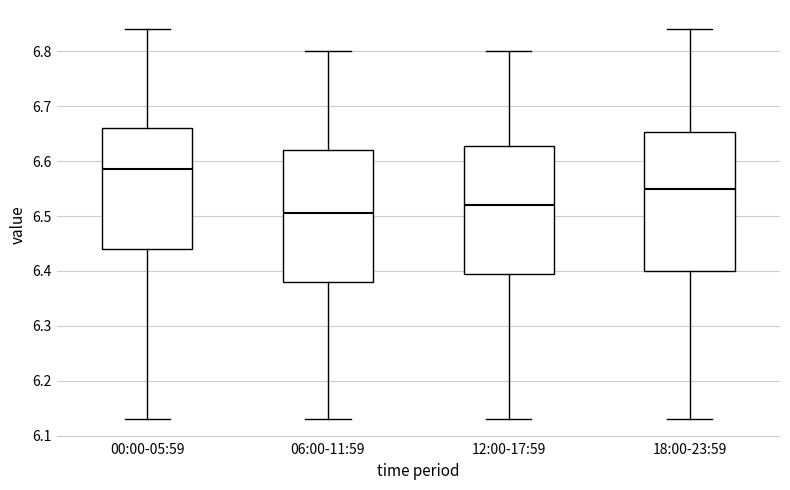

Where does the upper whisker of the box for 00:00-05:59 end on the y-axis? The values are not printed on the chart, so give them approximately, as read against the axis.

6.84